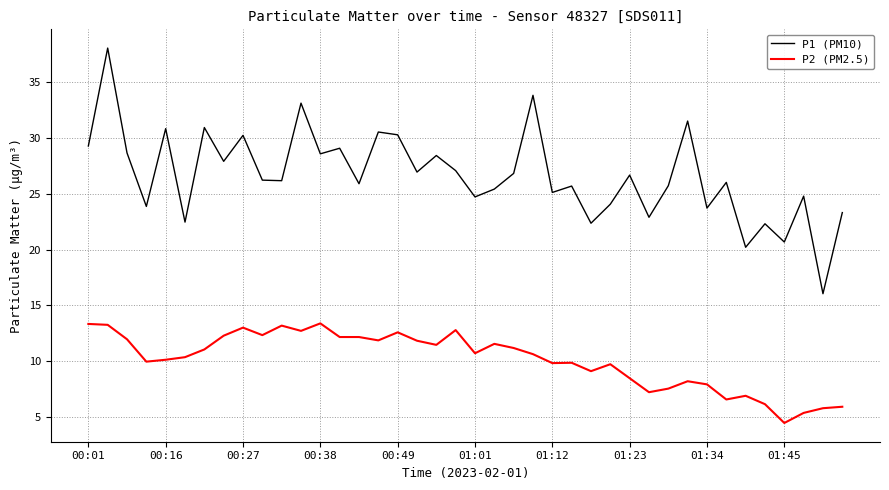

Which series has the largest total across all categories?

P1 (PM10)